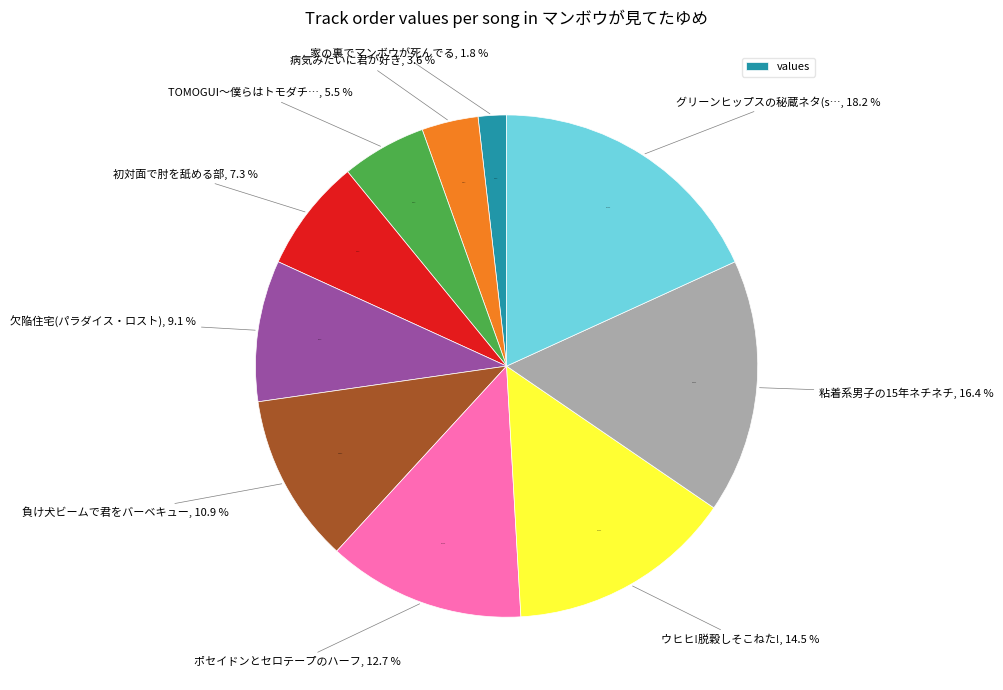

Which has a higher value, 家の裏でマンボウが死んでる or 病気みたいに君が好き?

病気みたいに君が好き